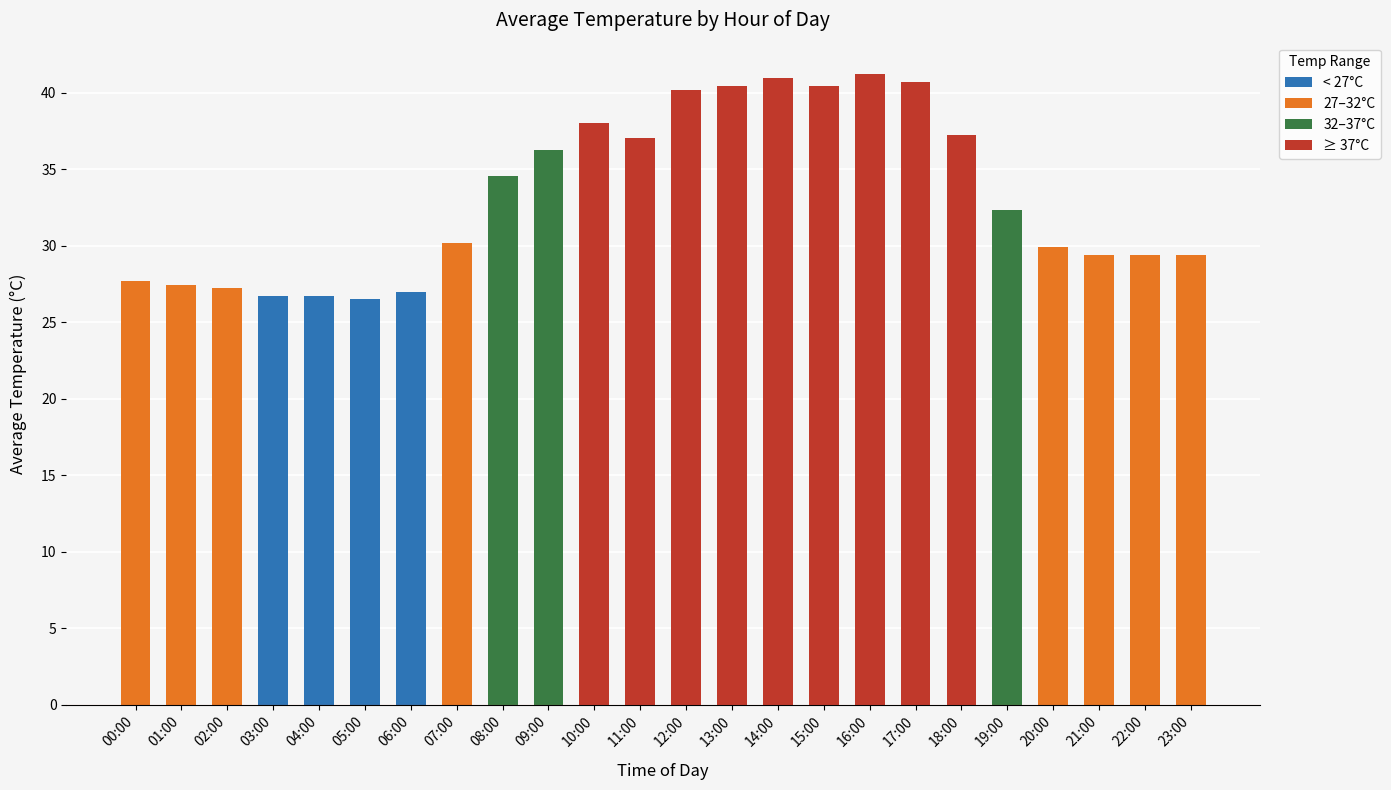

What is the difference between the maximum and minimum values?

14.7